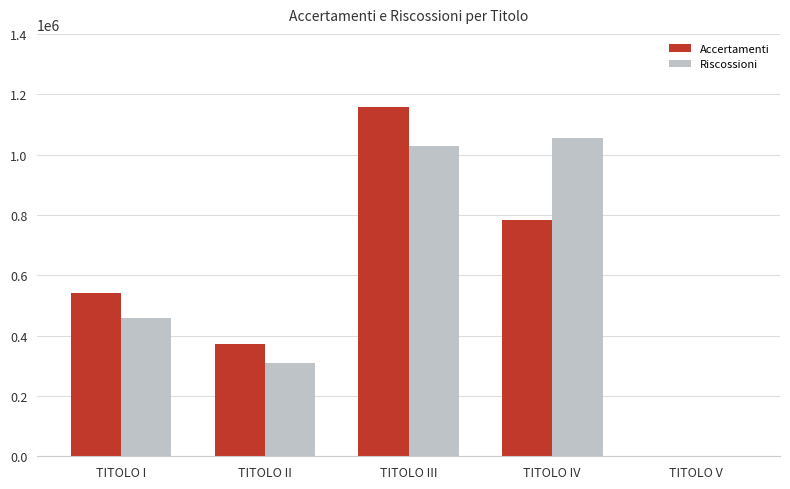

Reading left to right, list all the values displayed in this chart.

Accertamenti: 542300.2	373288.3	1158809.9	784629.9	0.0
Riscossioni: 458722.2	310655.5	1027526.7	1054619.2	0.0